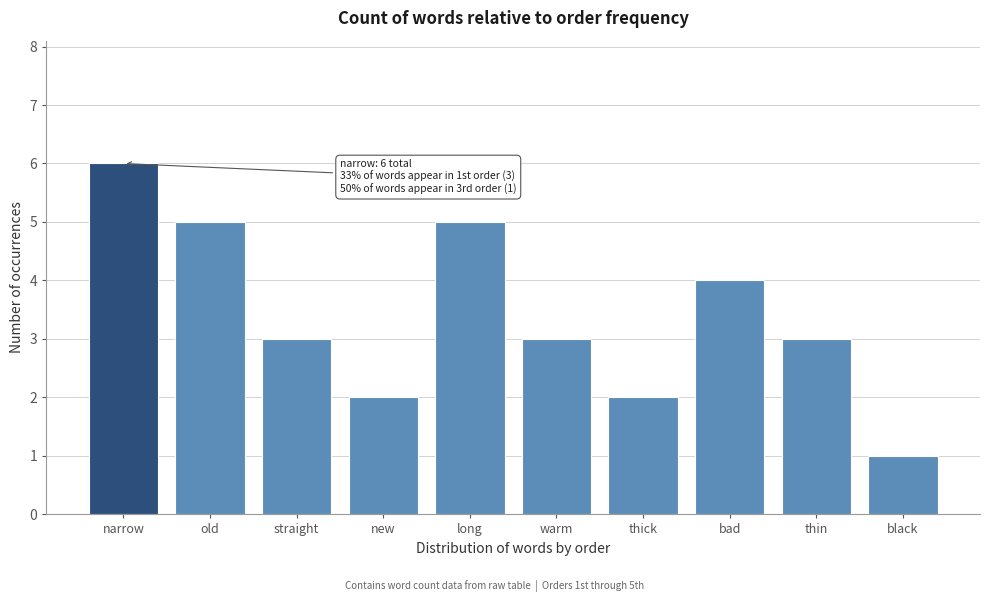

Reading left to right, list all the values displayed in this chart.

6	5	3	2	5	3	2	4	3	1